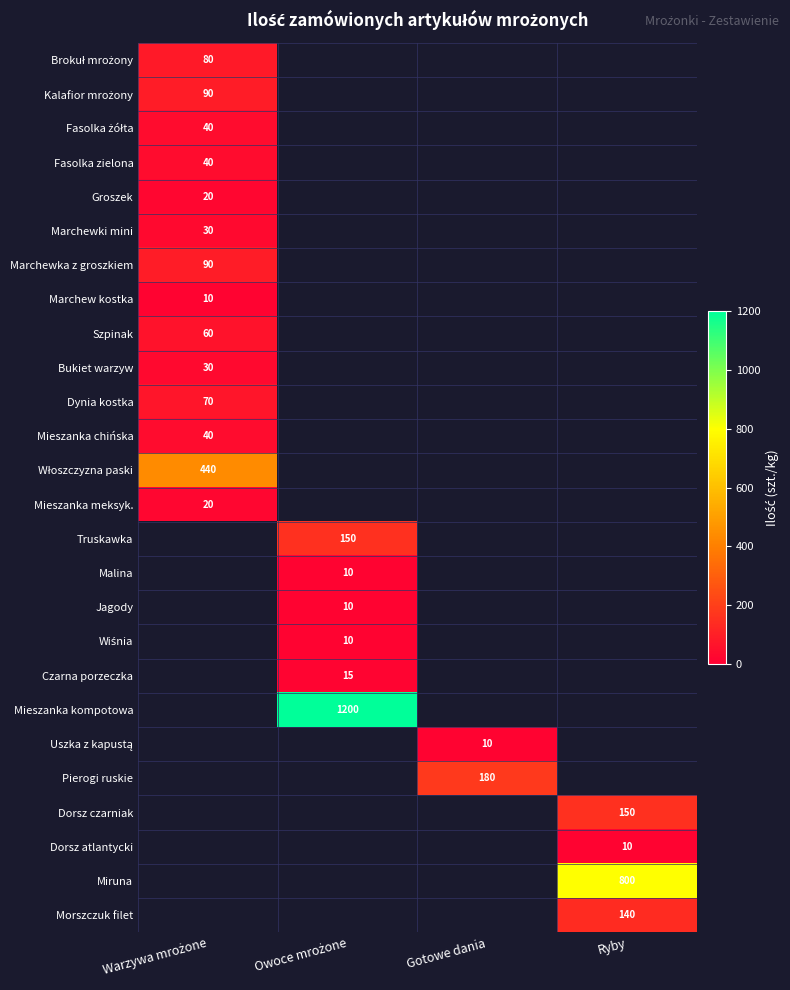

The value of Dorsz atlantycki at Ryby is 10. True or false?

True